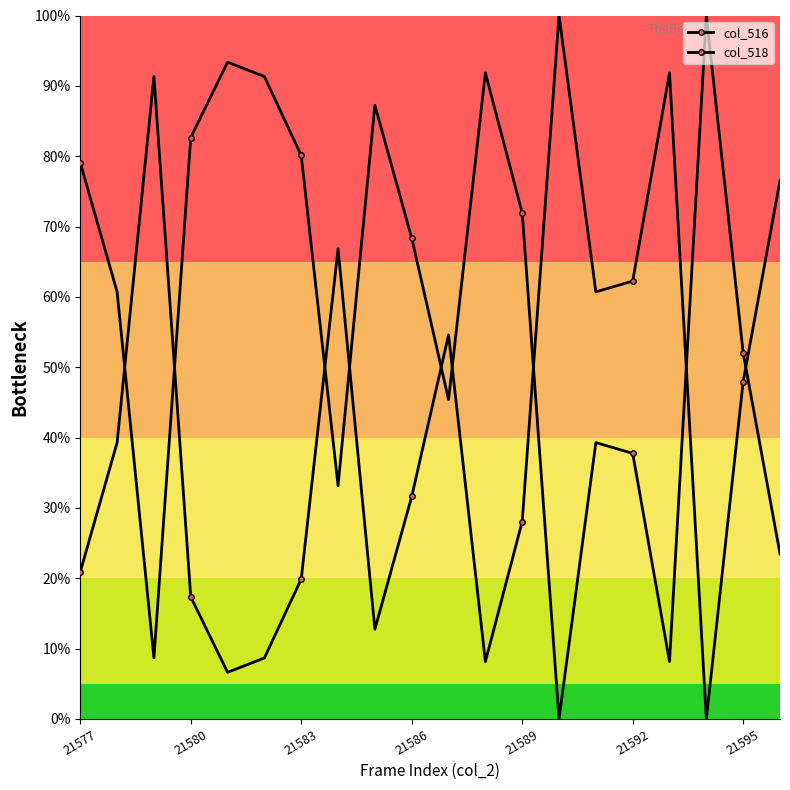

What is the average value of the col_518 series?

42.3